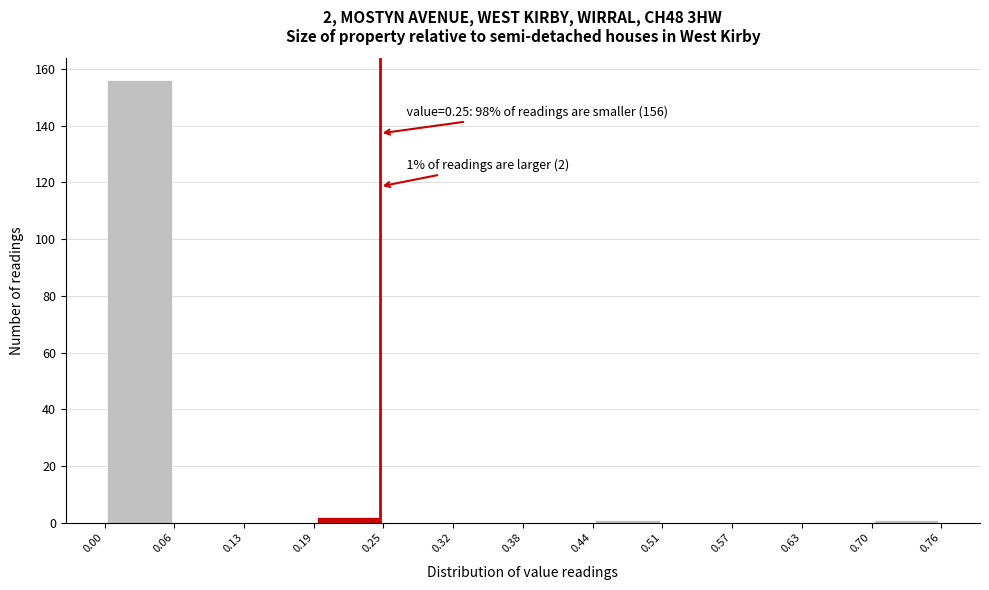

Over which range of the x-axis is the bar tallest?

0.00 to 0.06